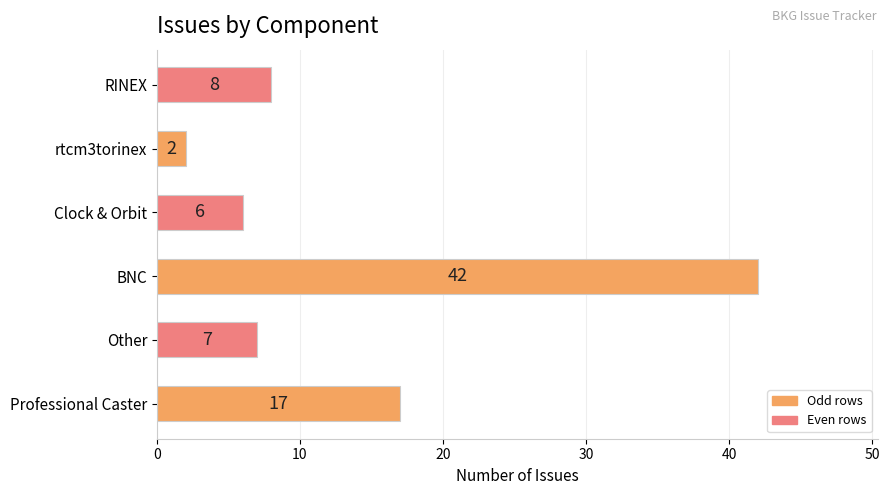

The chart shows a value of 7 at Other. True or false?

True